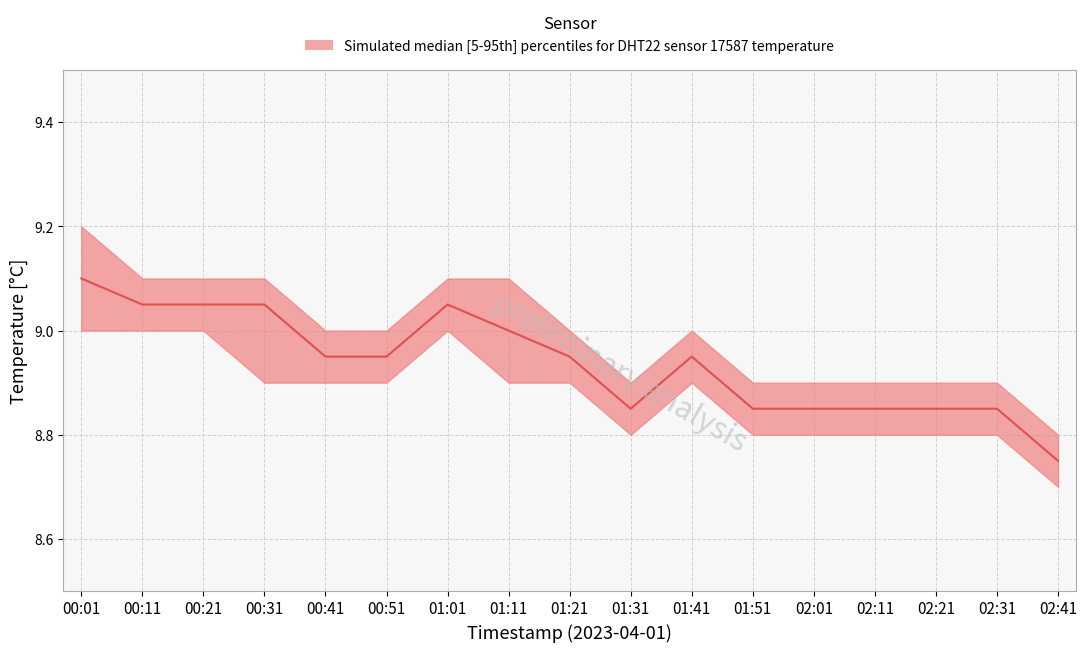

Reading left to right, transcribe all the data shown in this chart.

temperature_upper: 00:01=9.2	00:11=9.1	00:21=9.1	00:31=9.1	00:41=9.0	00:51=9.0	01:01=9.1	01:11=9.1	01:21=9.0	01:31=8.9	01:41=9.0	01:51=8.9	02:01=8.9	02:11=8.9	02:21=8.9	02:31=8.9	02:41=8.8
temperature_median: 00:01=9.1	00:11=9.1	00:21=9.1	00:31=9.1	00:41=8.9	00:51=8.9	01:01=9.1	01:11=9.0	01:21=8.9	01:31=8.8	01:41=8.9	01:51=8.8	02:01=8.8	02:11=8.8	02:21=8.8	02:31=8.8	02:41=8.8
temperature_lower: 00:01=9.0	00:11=9.0	00:21=9.0	00:31=8.9	00:41=8.9	00:51=8.9	01:01=9.0	01:11=8.9	01:21=8.9	01:31=8.8	01:41=8.9	01:51=8.8	02:01=8.8	02:11=8.8	02:21=8.8	02:31=8.8	02:41=8.7